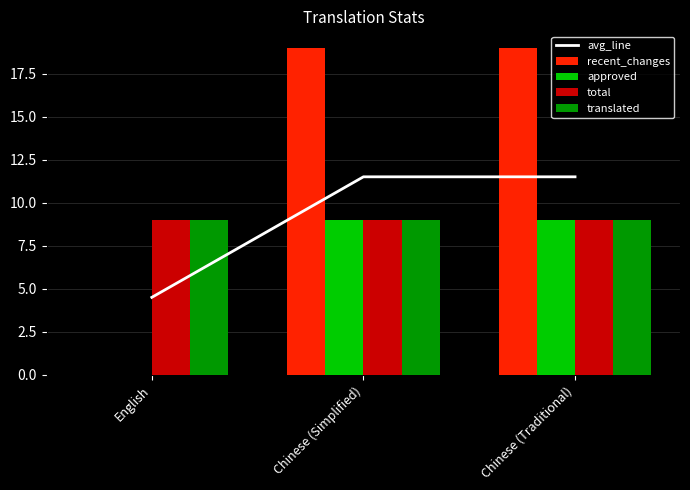

Which has a higher value, English or Chinese (Simplified)?

Chinese (Simplified)